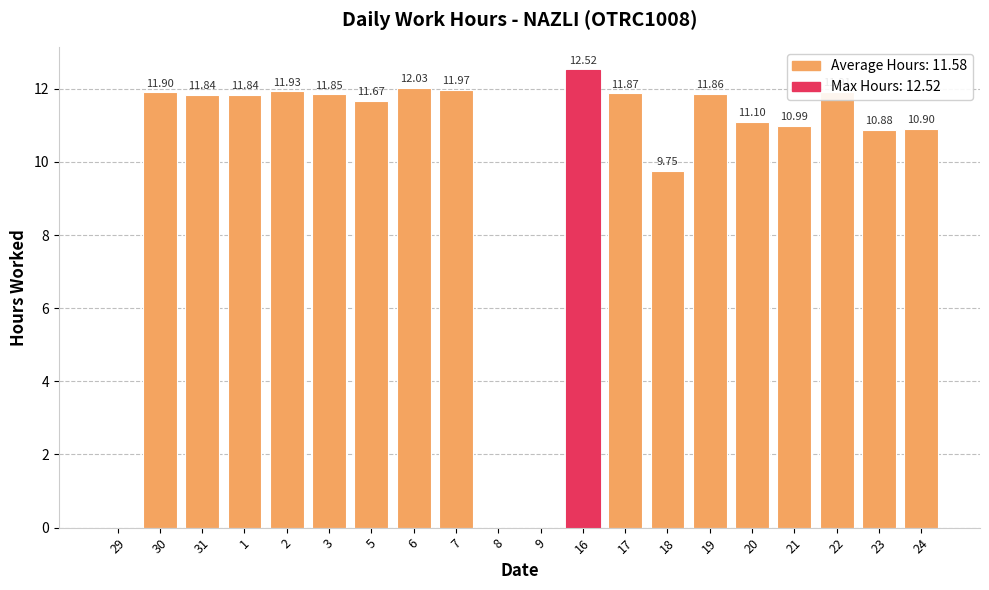

What is the sum of all values?

196.8